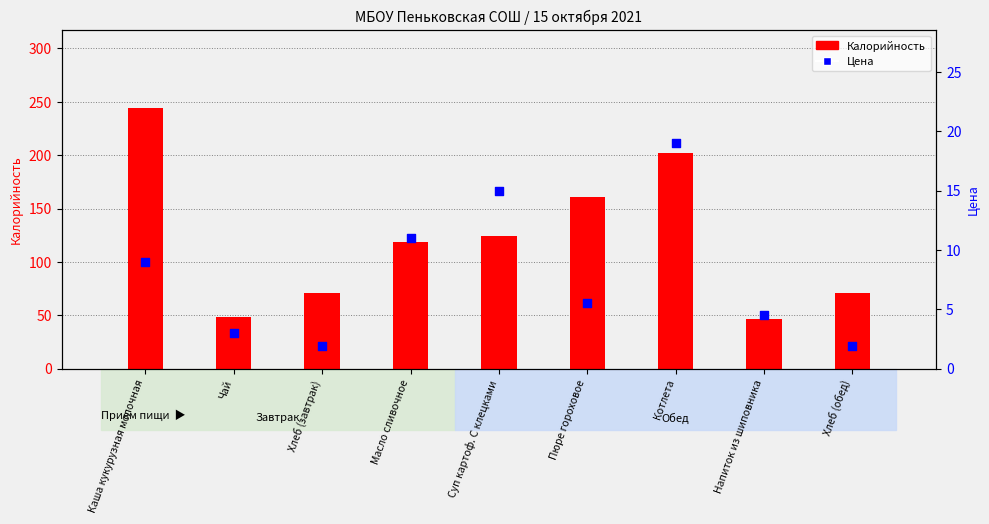

What is the total value across all series at Хлеб (обед)?

72.9